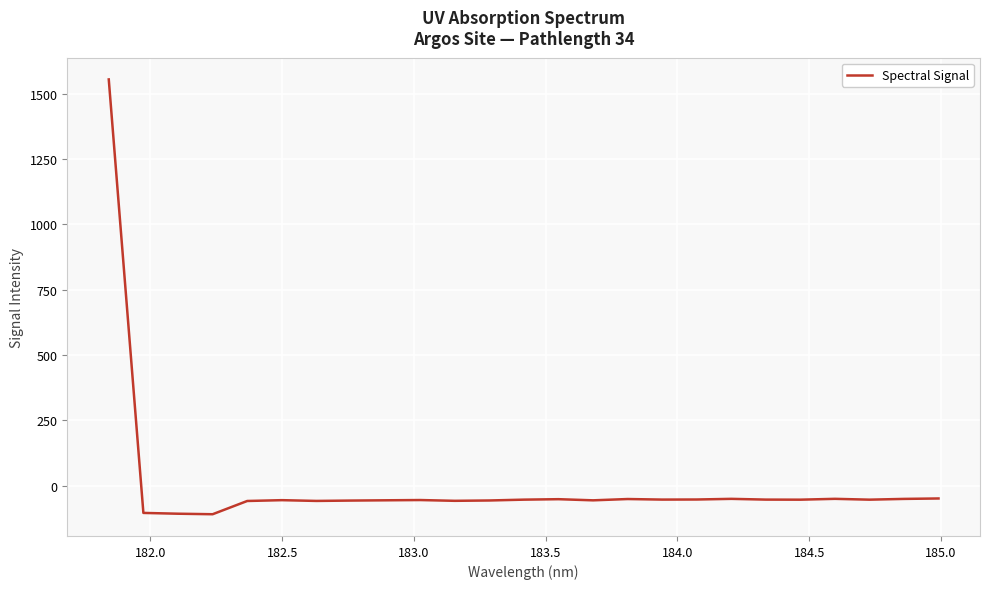

What is the greatest value displayed?

1555.2